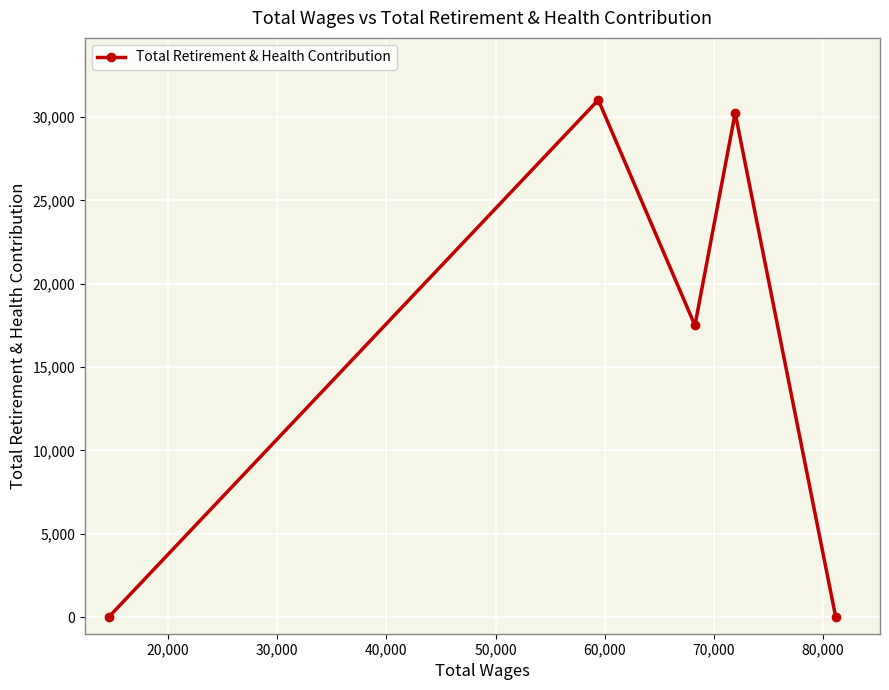

What is the maximum value shown in the chart?

31021